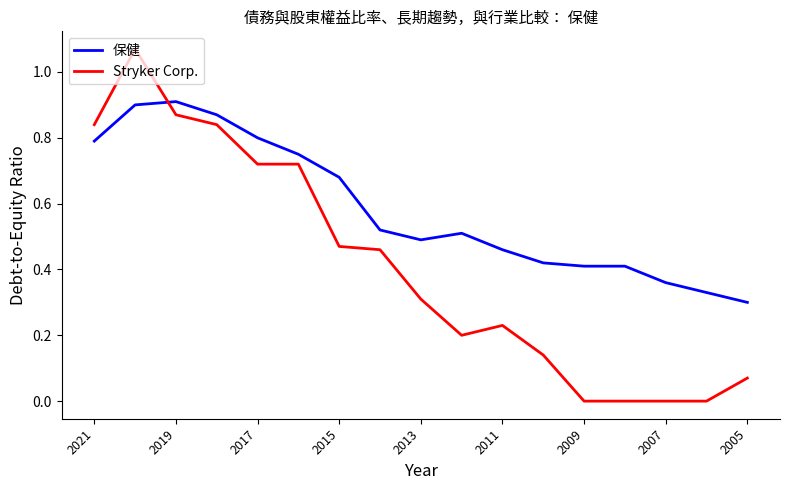

What is the average value of the 保健 series?

0.6